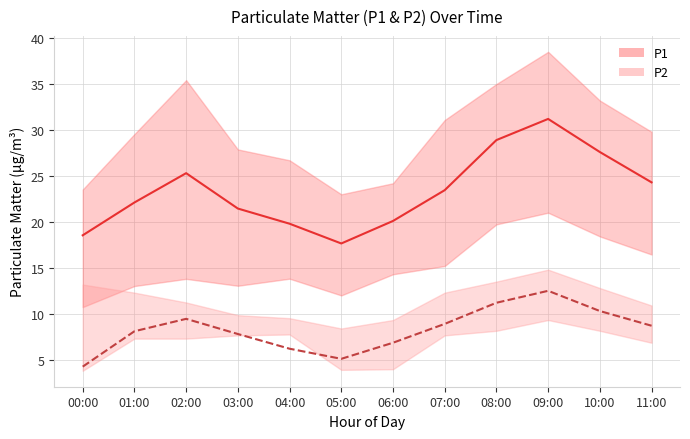

Read the P1 value at 09:00.

31.2